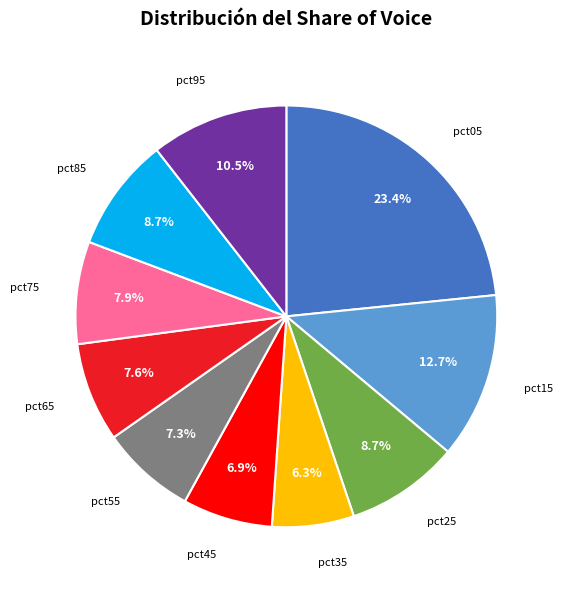

Is there any slice that represents more than half of the pie?

No